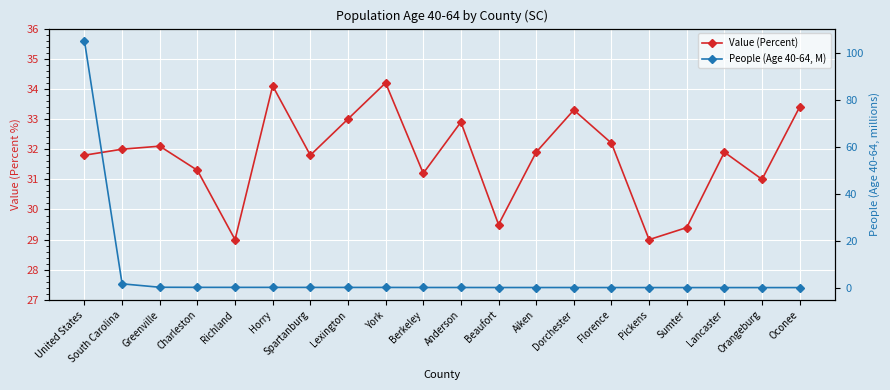

Which category has the lowest value across all series?

Oconee